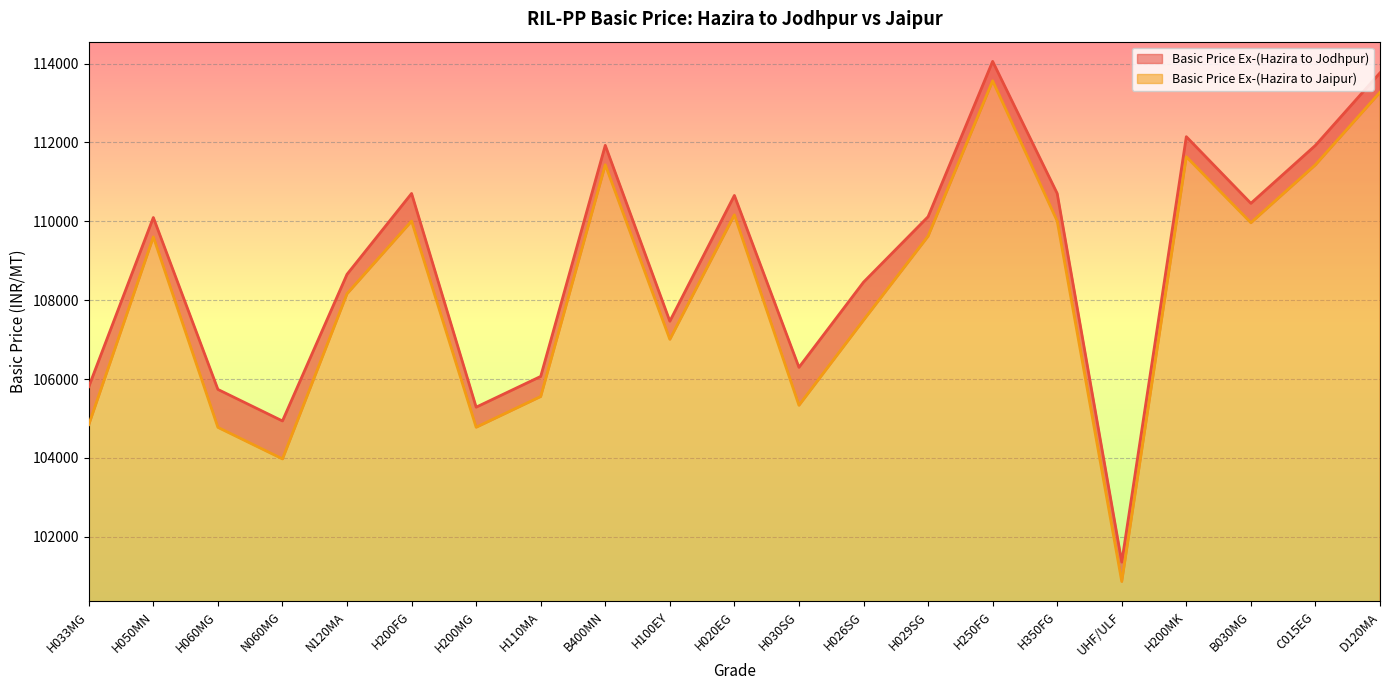

At which category does Basic Price Ex-(Hazira to Jodhpur) reach its first local peak?

H050MN